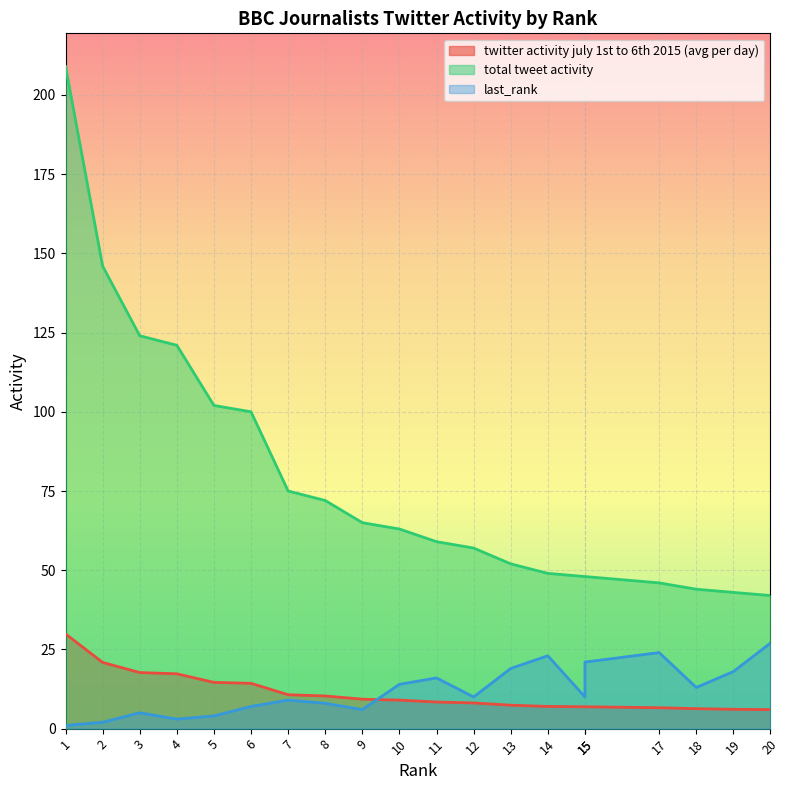

True or false: twitter activity july 1st to 6th 2015 (avg per day) and last_rank cross at least once.

True